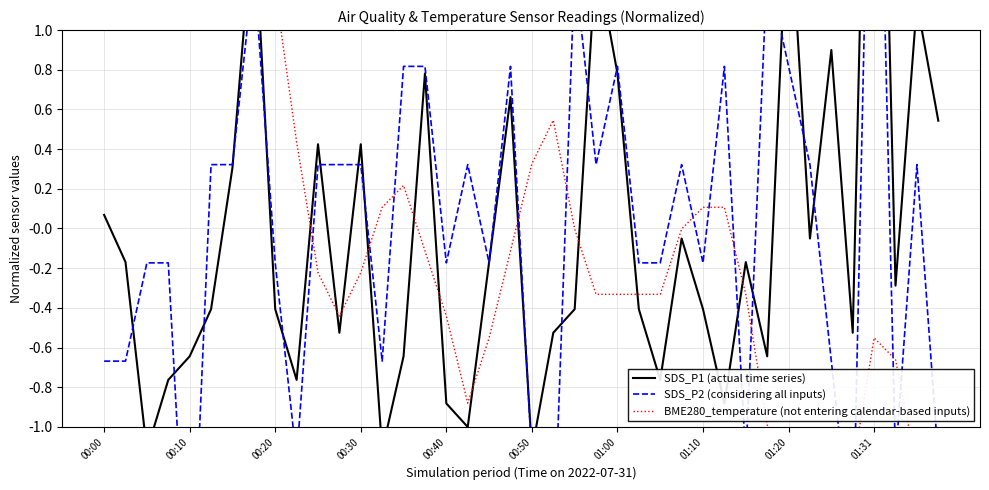

At how many categories does at least one series exceed 0?

33